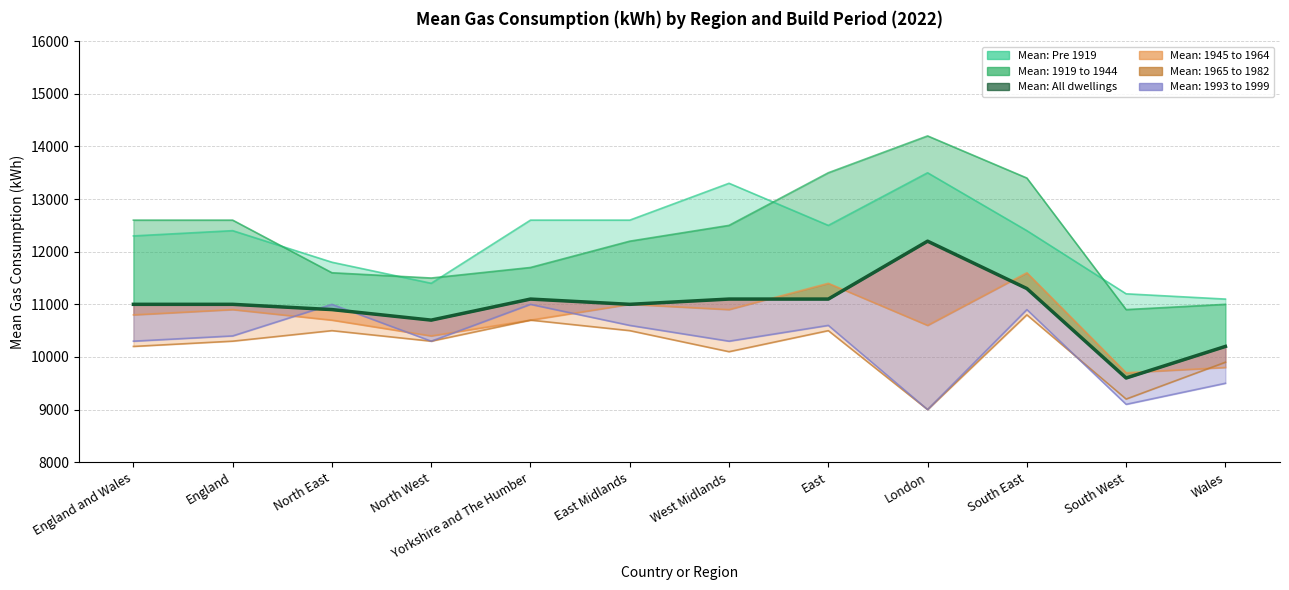

Reading right to left, extract all data points from this chart.

Wales=10200	South West=9600	South East=11300	London=12200	East=11100	West Midlands=11100	East Midlands=11000	Yorkshire and The Humber=11100	North West=10700	North East=10900	England=11000	England and Wales=11000